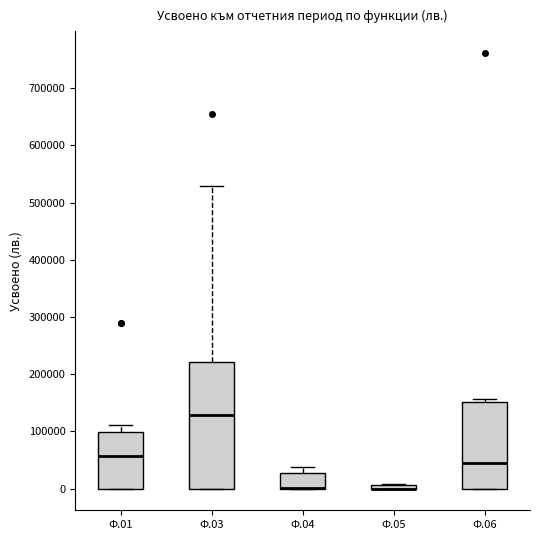

Which box is the tallest, from its lower edge to its upper edge?

Ф.03